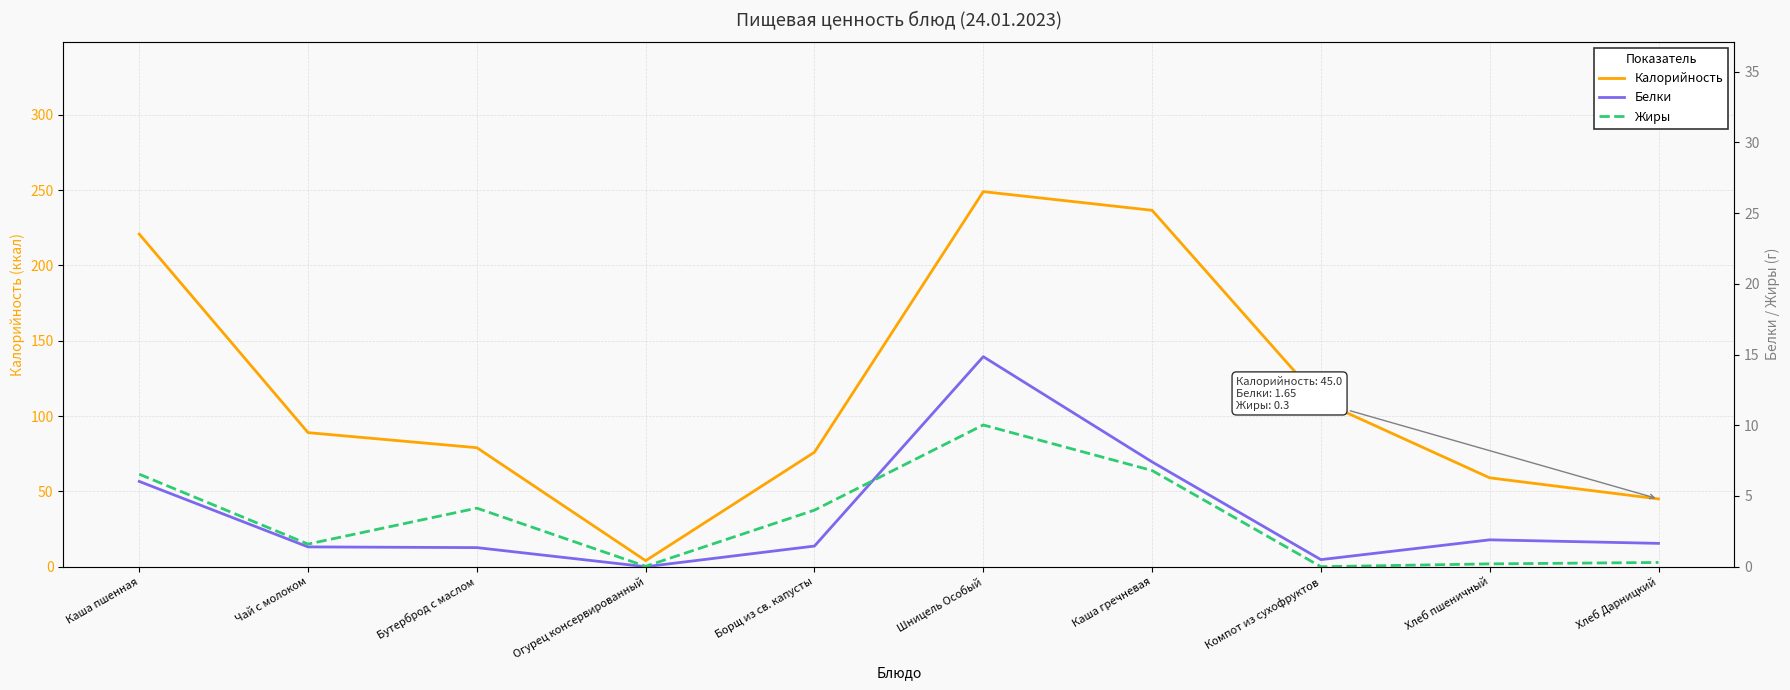

What is the spread (max minus min) of values at Хлеб пшеничный?

58.8